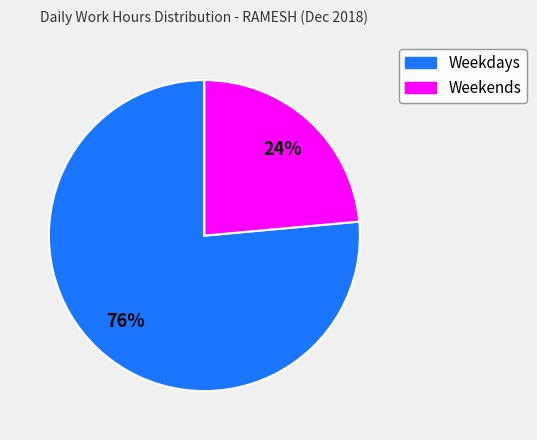

To the nearest percent, what is the average slice percentage?

50%